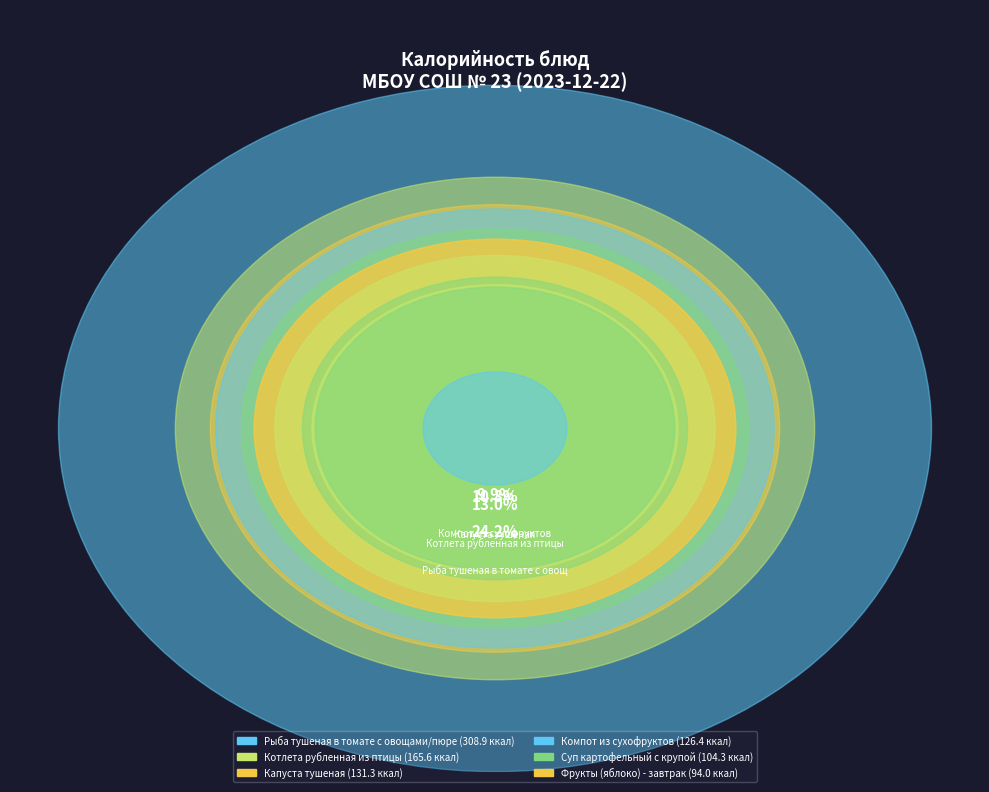

Approximately how many times larger is the value at Котлета рубленная из птицы compared to Фрукты (яблоко) - обед?

1.8